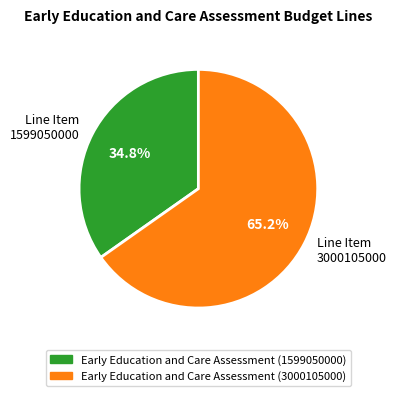

How many slices are in this pie chart?

2